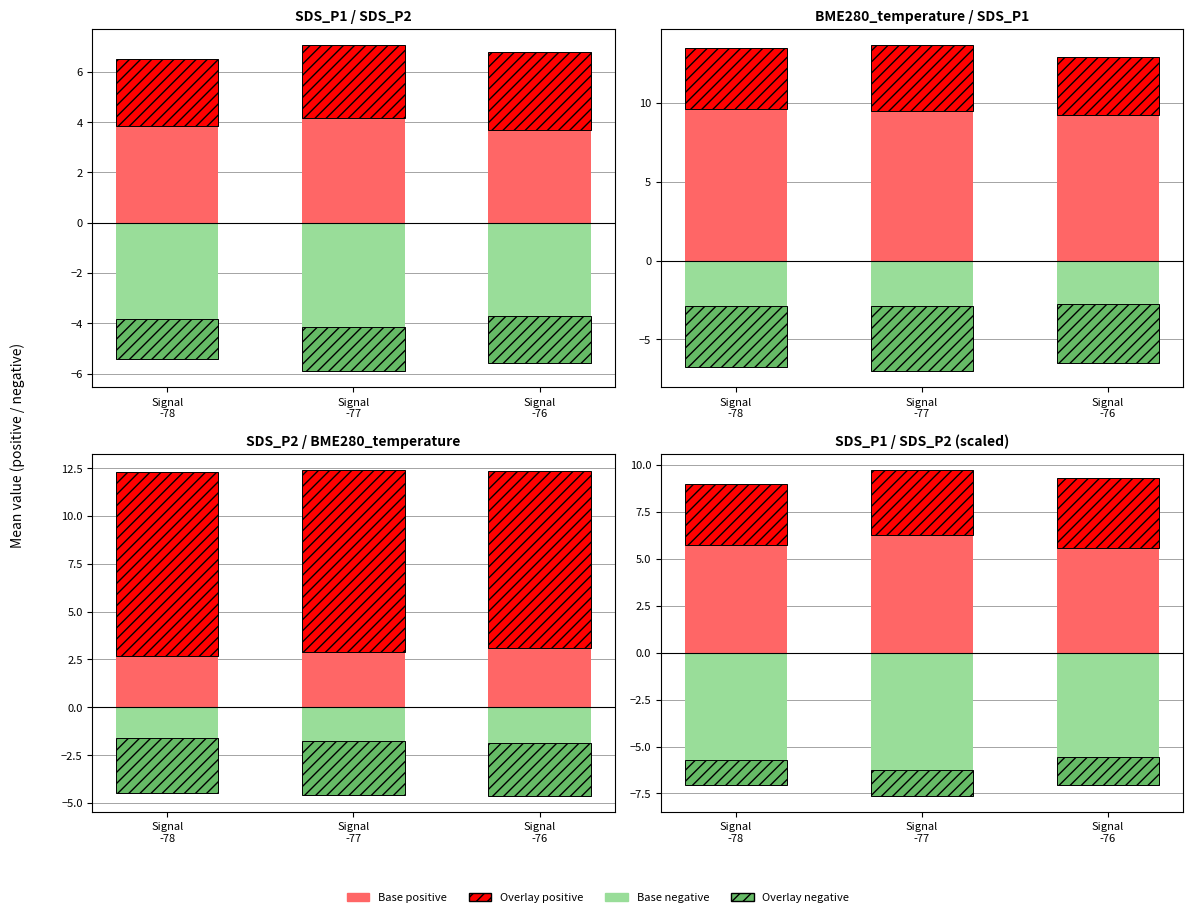

How many bars are there in total?

12